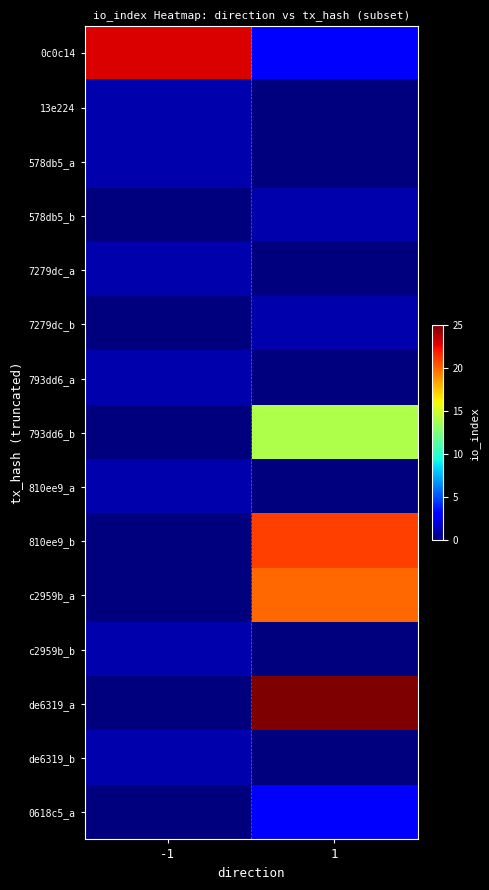

At which category is the sum across all series the highest?

1